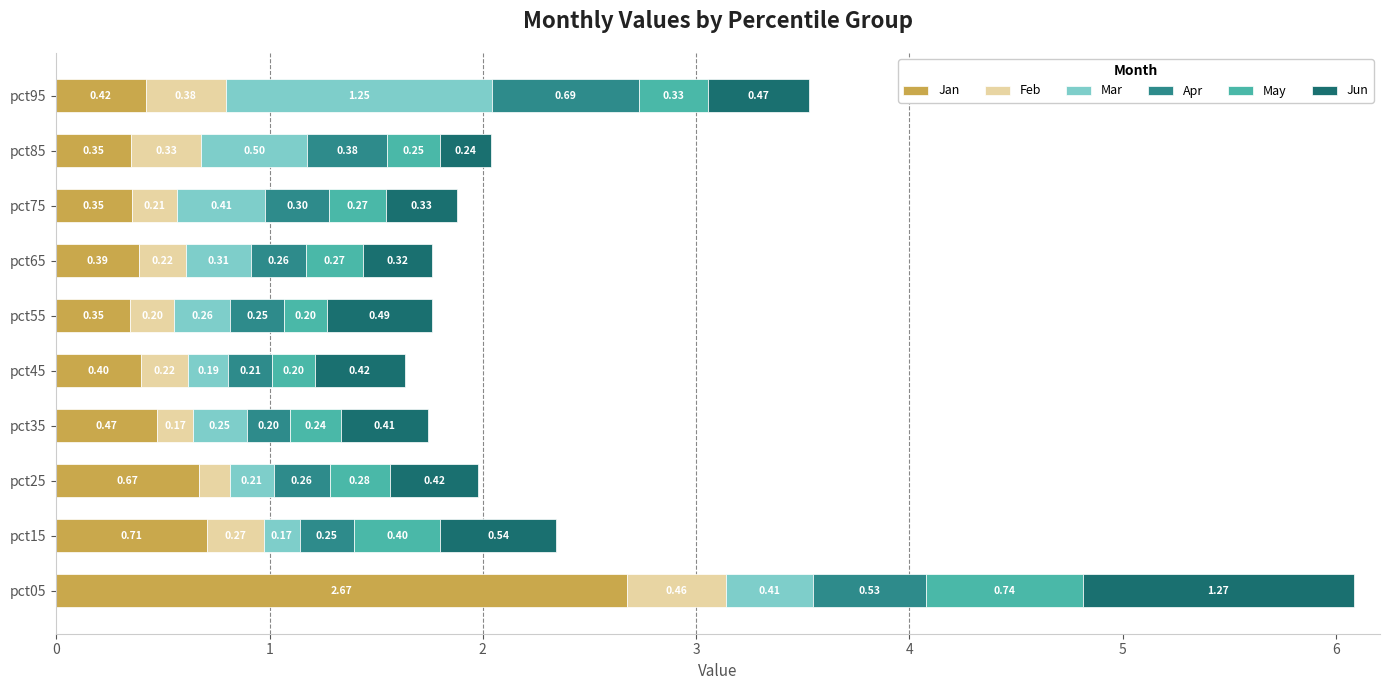

What is the difference between the second highest and minimum values in the Jan series?

0.4